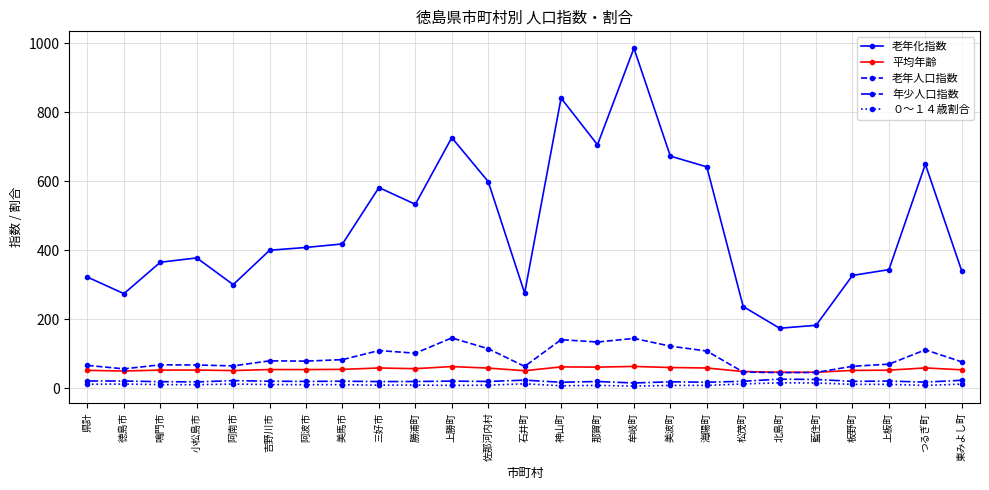

True or false: 年少人口指数 has more than 0 points higher than both neighbors.

True